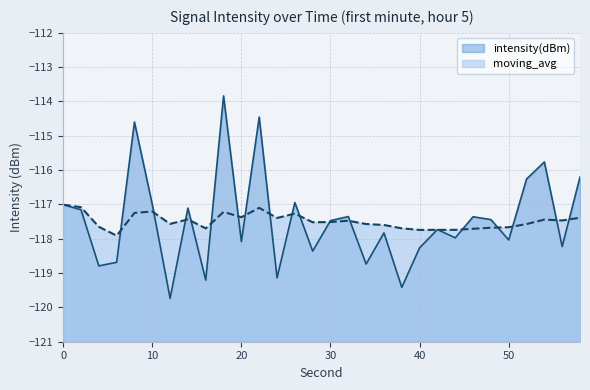

What is the greatest value displayed?

-113.8